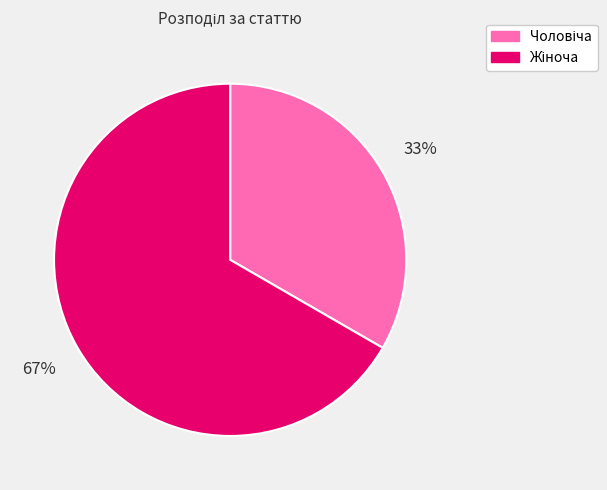

Is there a majority slice in this chart?

Yes